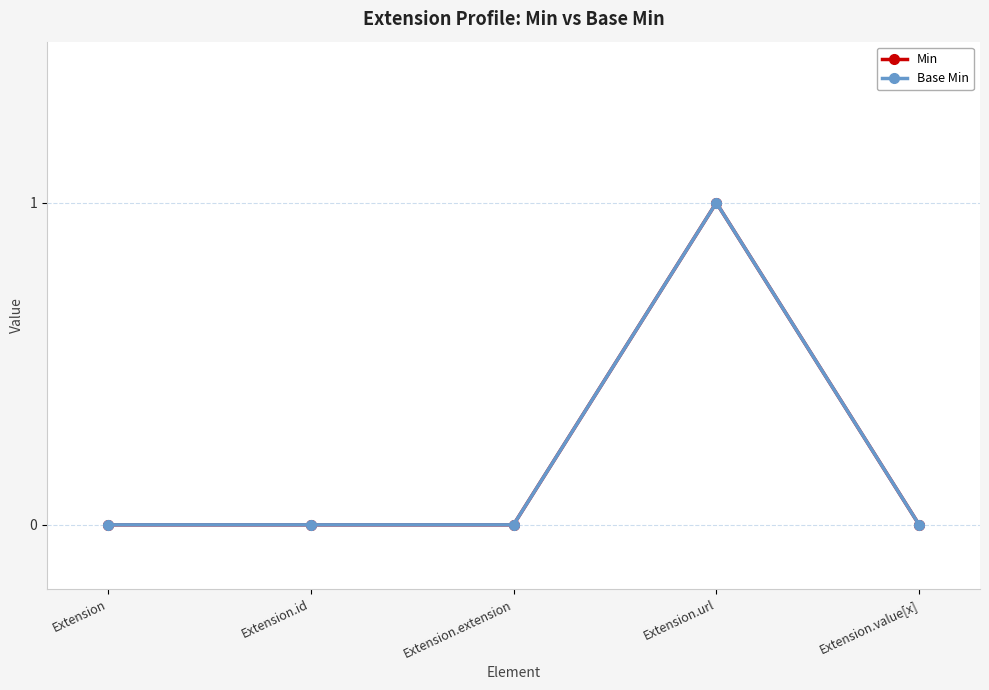

Does the chart have visible grid lines?

Yes